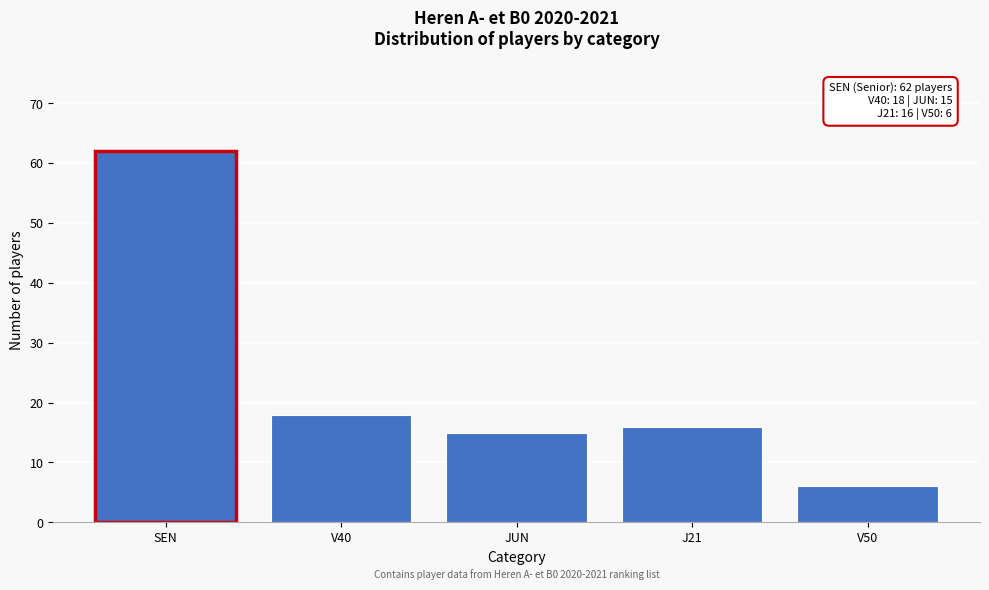

Reading left to right, extract all data points from this chart.

SEN=62	V40=18	JUN=15	J21=16	V50=6